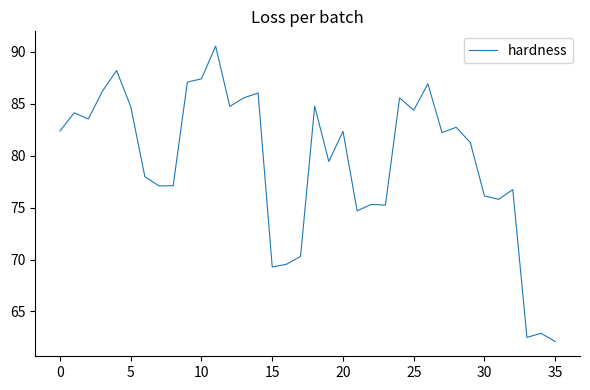

What is the smallest value displayed?

62.1